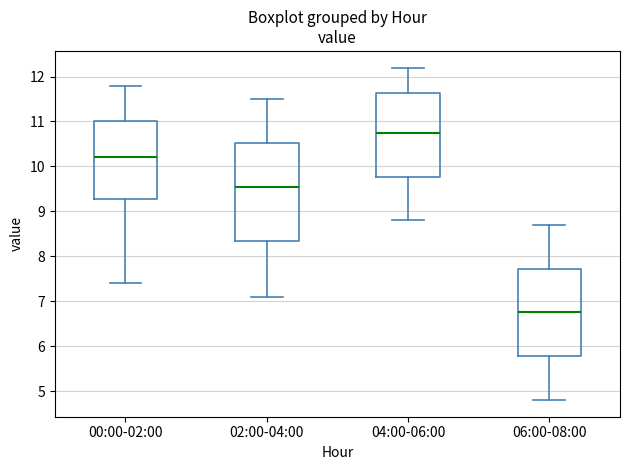

Reading left to right, read every box against the y-axis: the position of its median line, the range the box covers, and the ends of its whiskers. The values are not printed on the chart, so give them approximately, as read against the axis.

00:00-02:00: median 10.2, box 9.3 to 11.0, whiskers 7.4 to 11.8
02:00-04:00: median 9.6, box 8.4 to 10.5, whiskers 7.1 to 11.5
04:00-06:00: median 10.8, box 9.8 to 11.6, whiskers 8.8 to 12.2
06:00-08:00: median 6.8, box 5.8 to 7.7, whiskers 4.8 to 8.7